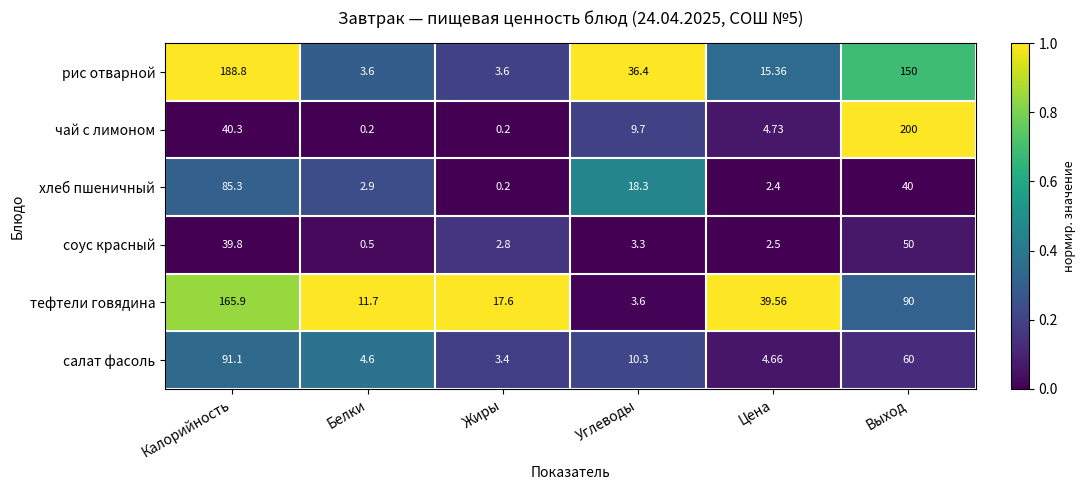

Rank the series at Калорийность from highest to lowest value.

рис отварной, тефтели говядина, салат фасоль, хлеб пшеничный, чай с лимоном, соус красный